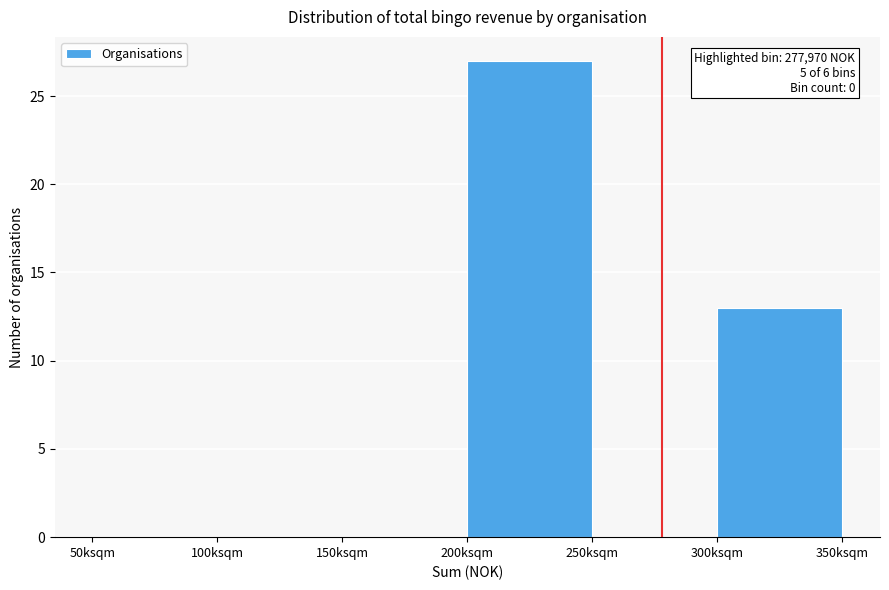

Reading left to right, what are all the values shown in this chart?

50ksqm=0	100ksqm=0	150ksqm=0	200ksqm=27	250ksqm=0	300ksqm=13